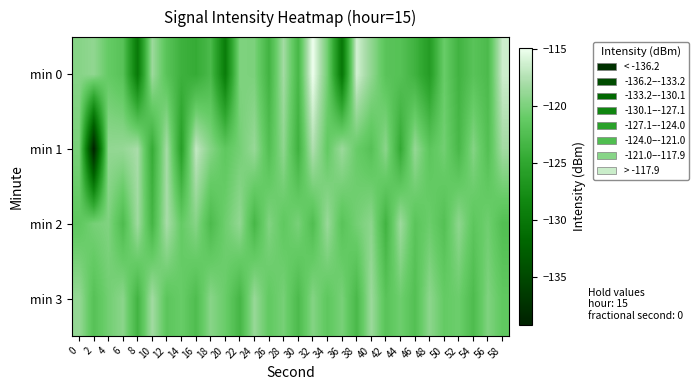

What is the greatest value displayed?

-114.9